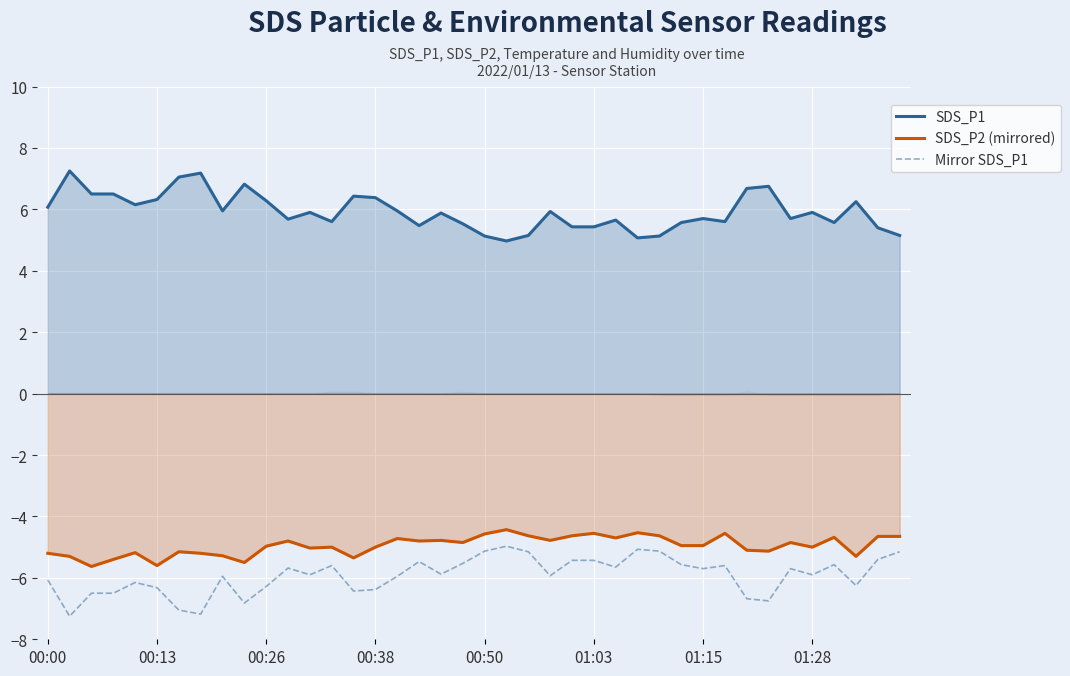

At how many categories does at least one series exceed -1?

40